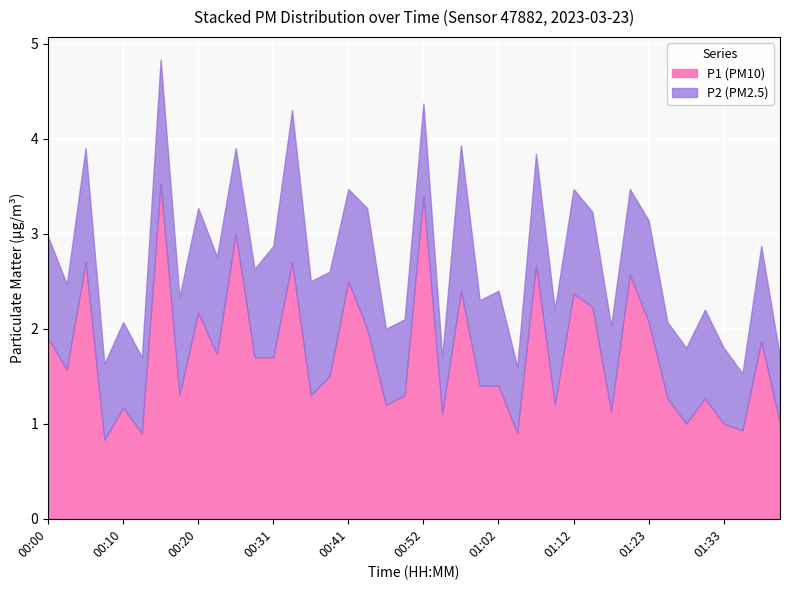

What is the lowest value of the P1 (PM10) series?

0.8